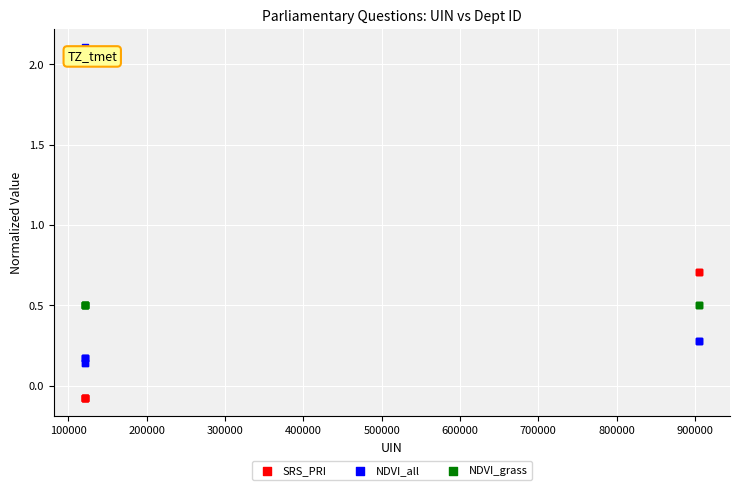

Which series contains the highest Y value?

NDVI_all